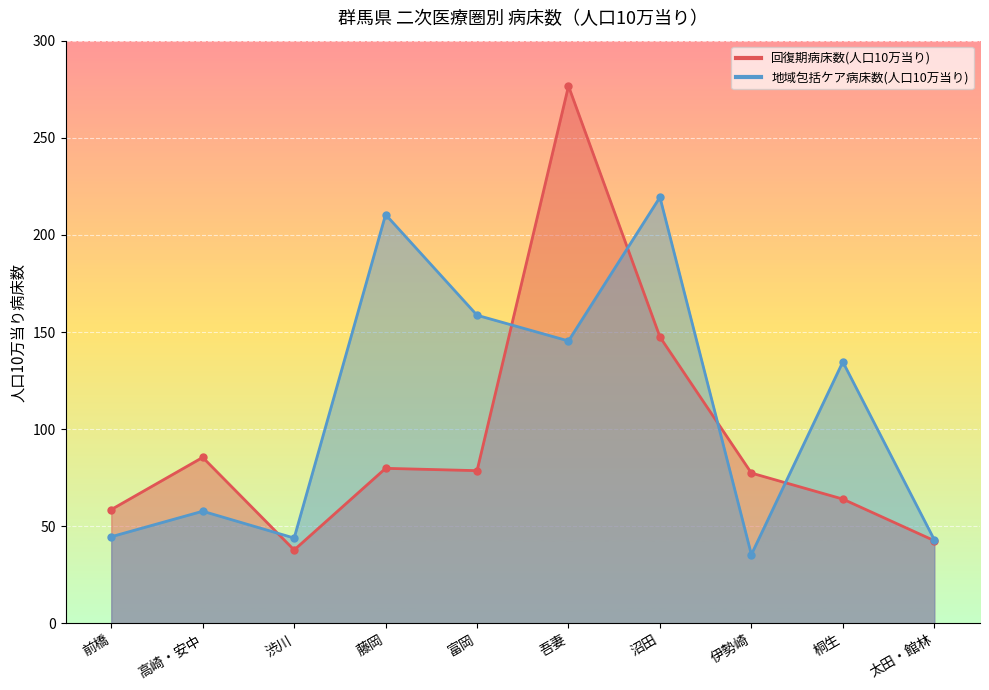

Where is 地域包括ケア病床数(人口10万当り) nearest to the value 127?

桐生